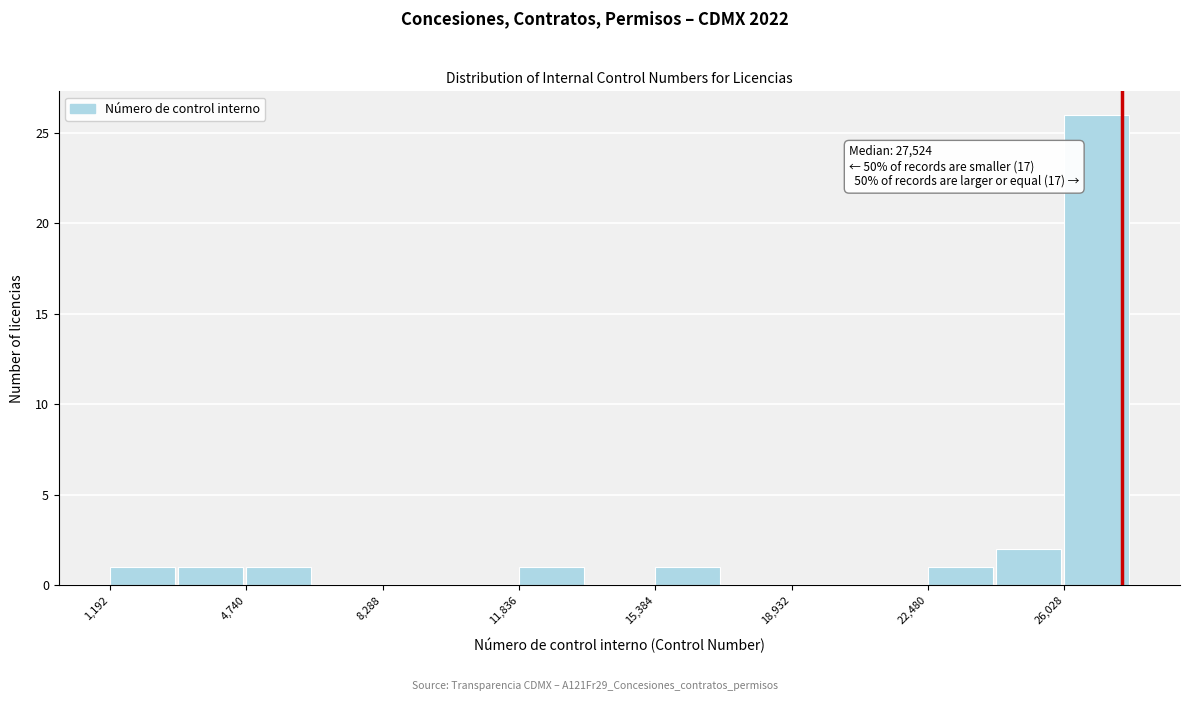

Read against the x-axis, roughly where is the centre of the tallest bar?

27000